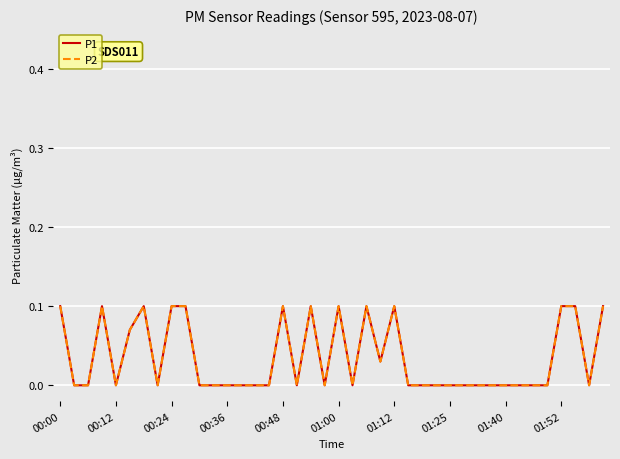

How many lines are shown in the chart?

2